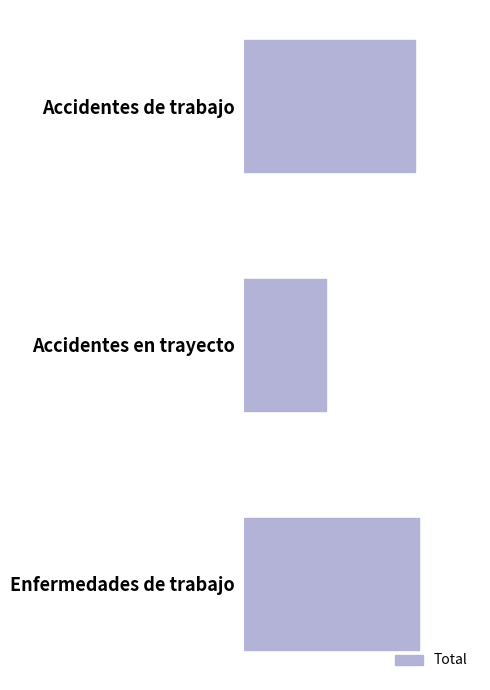

What is the average value?

556